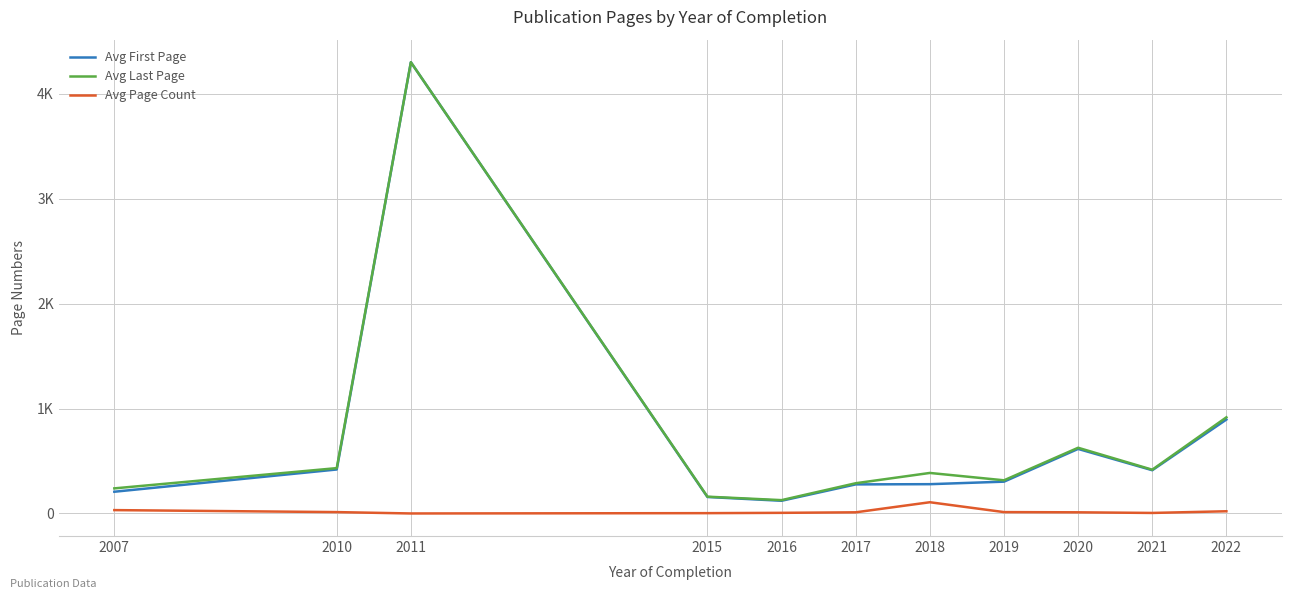

At which category does the chart reach its minimum across all series?

2011